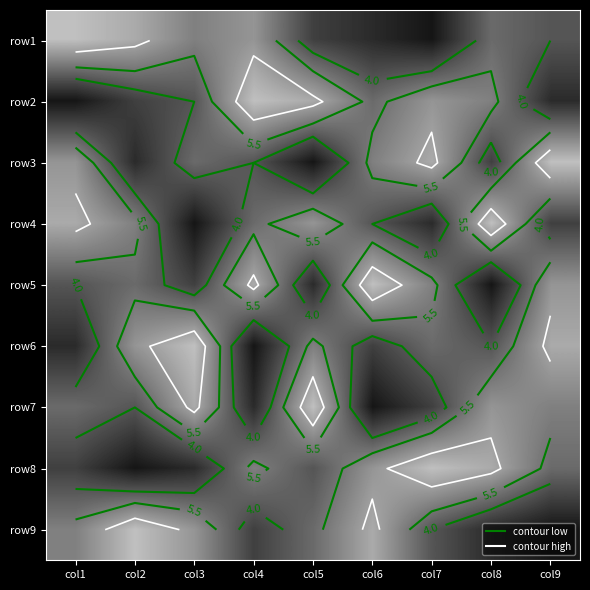

The value of row9 at col9 is 1. True or false?

True